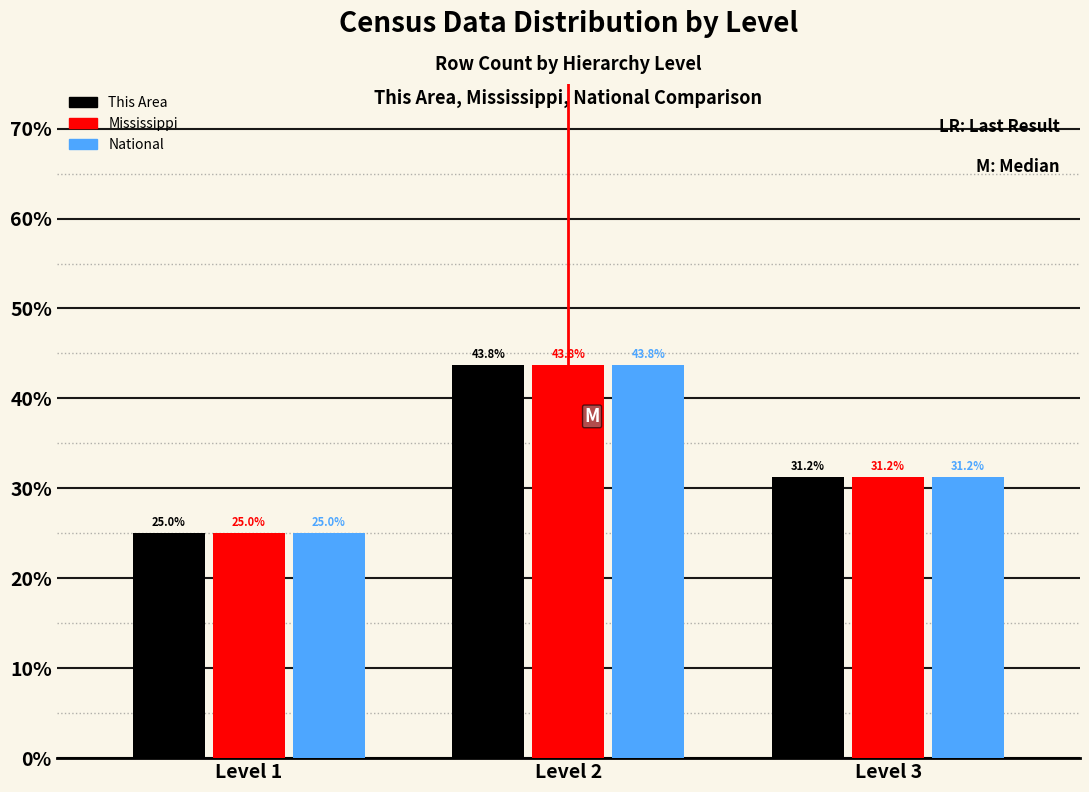

Does the chart contain any negative values?

No